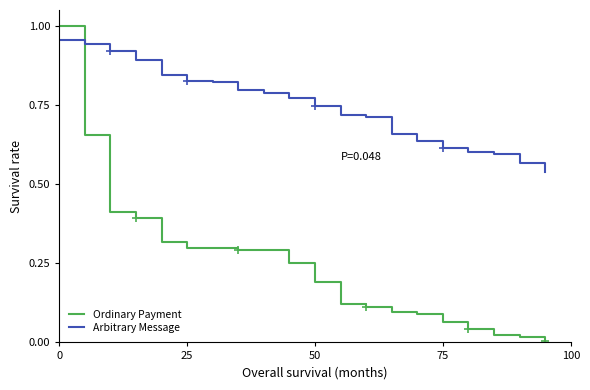

Which series has the largest range (max minus min)?

Ordinary Payment